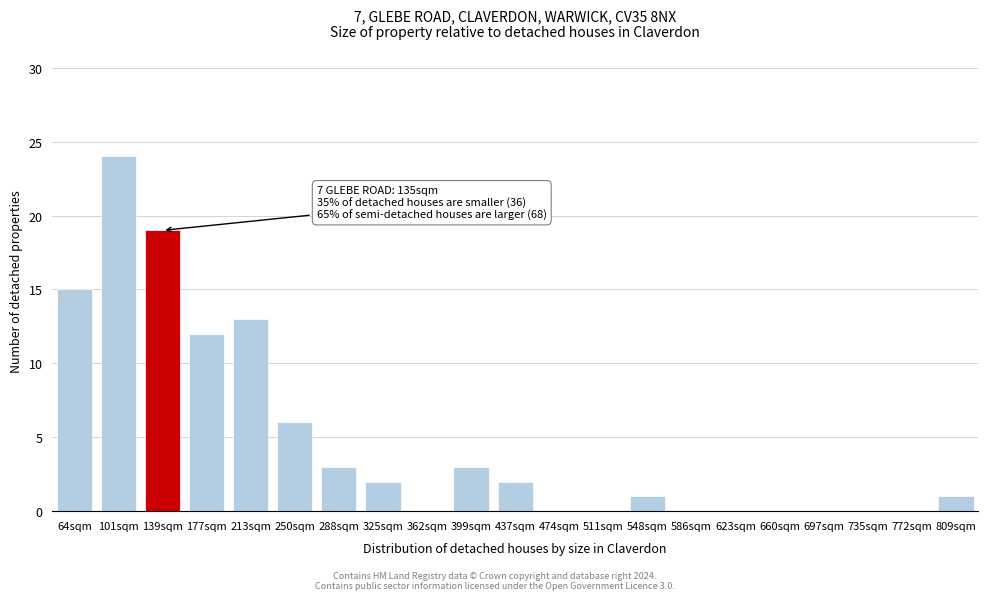

Reading left to right, what are all the values shown in this chart?

64sqm=15	101sqm=24	139sqm=19	177sqm=12	213sqm=13	250sqm=6	288sqm=3	325sqm=2	362sqm=0	399sqm=3	437sqm=2	474sqm=0	511sqm=0	548sqm=1	586sqm=0	623sqm=0	660sqm=0	697sqm=0	735sqm=0	772sqm=0	809sqm=1